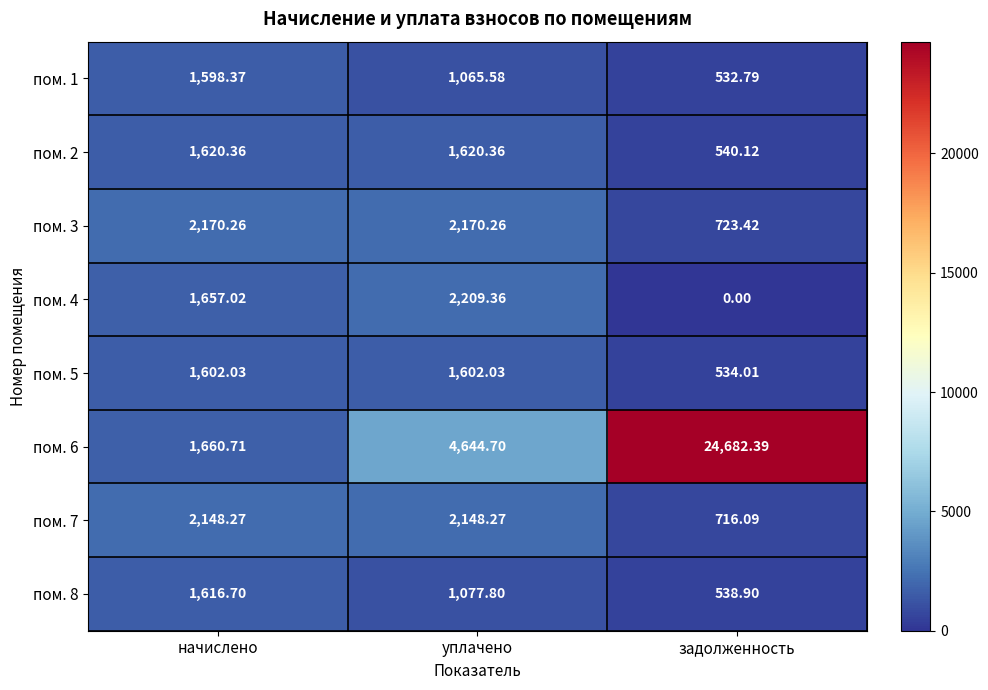

At which category is the sum across all series the highest?

задолженность